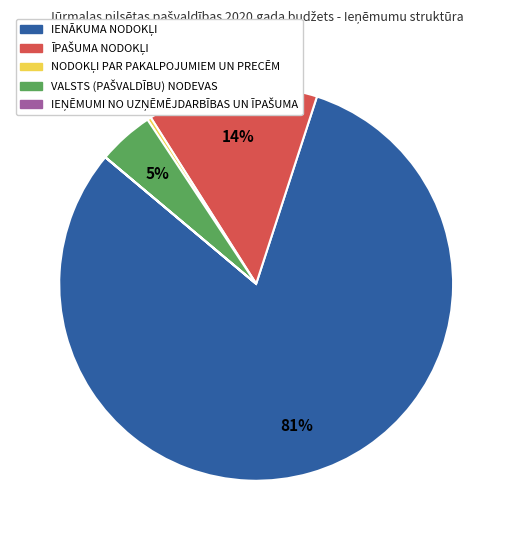

Is there any slice that represents more than half of the pie?

Yes